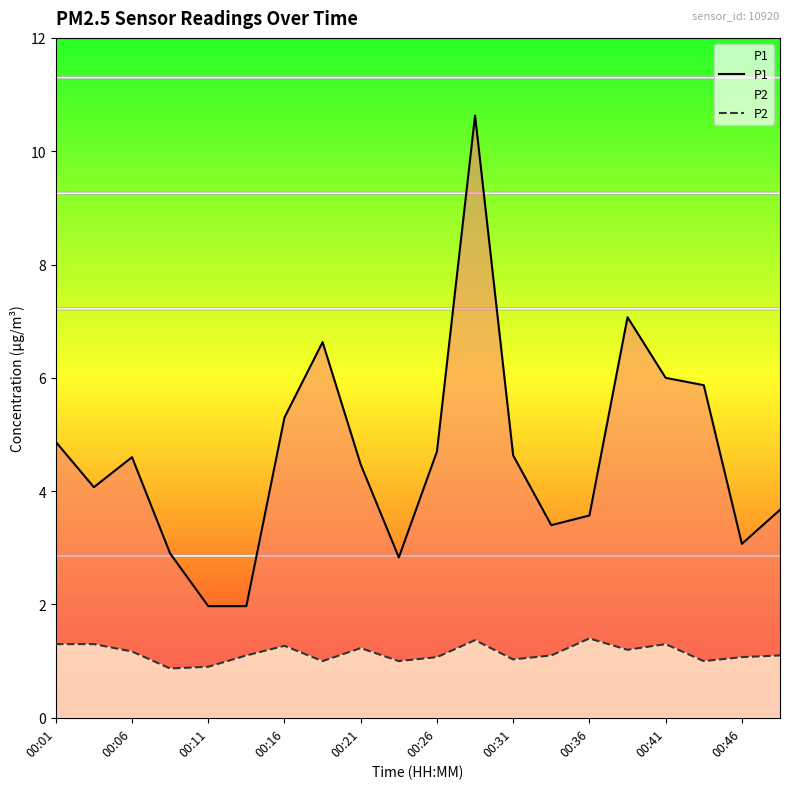

The value of P1 at 00:26 is 1.2. True or false?

False